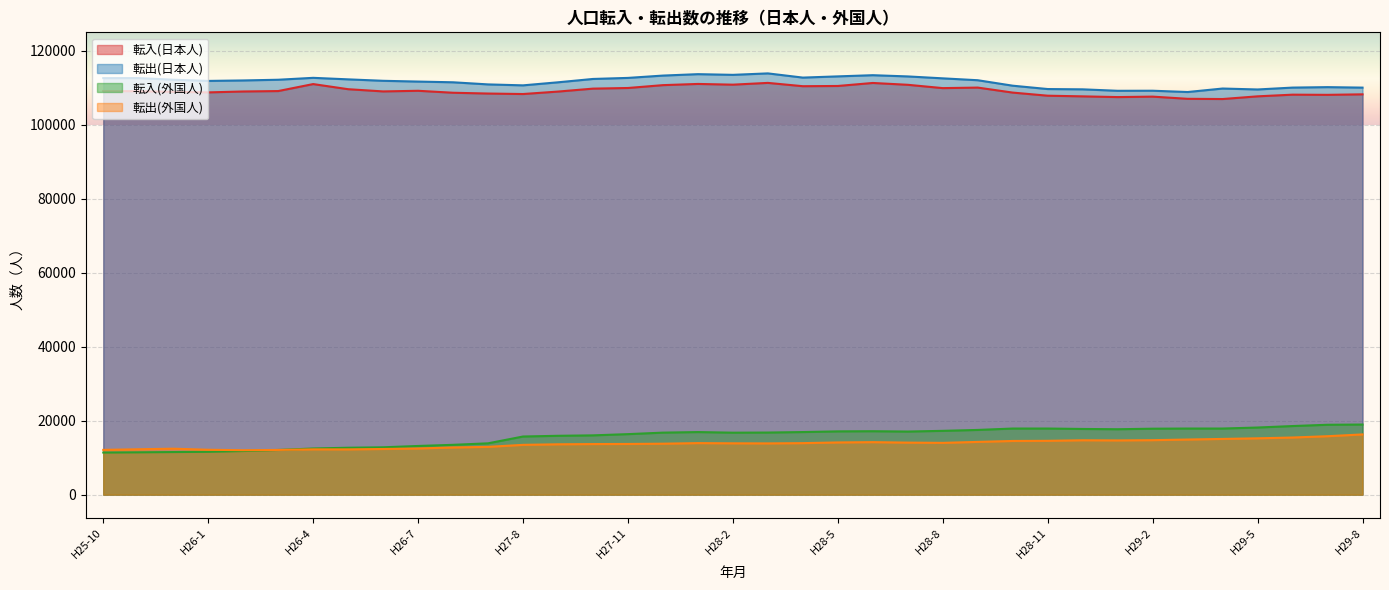

What is the difference between the maximum and second lowest values in the 転出(日本人) series?

4705